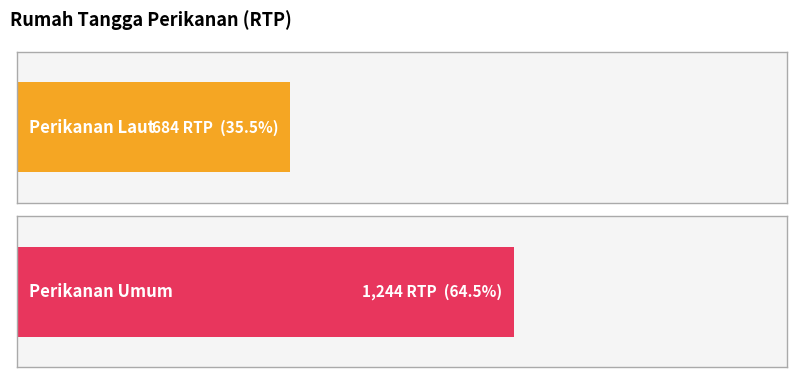

Rank the series by their maximum value, from lowest to highest.

Perikanan Laut, Perikanan Umum